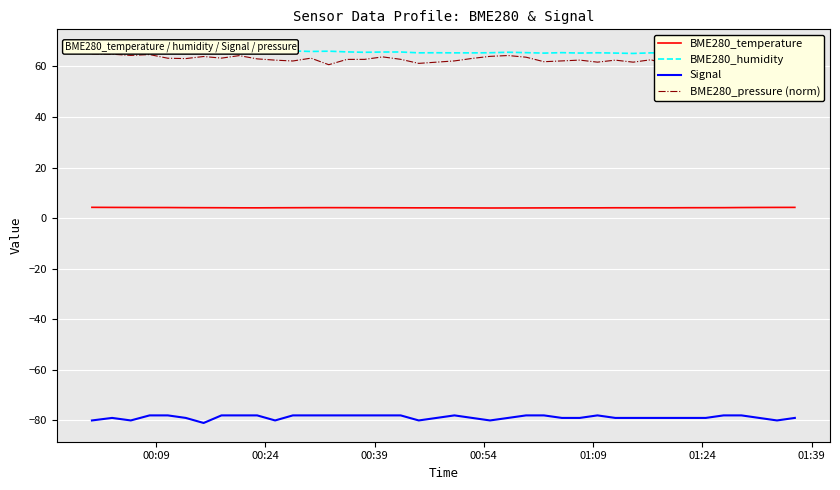

How many interior local valleys does the BME280_pressure (norm) series have?

12